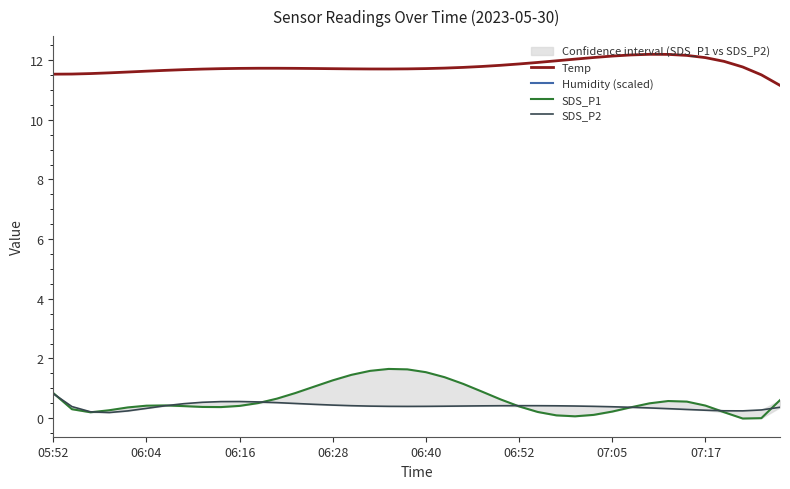

What is the difference between the maximum and minimum values in the Temp series?

1.0